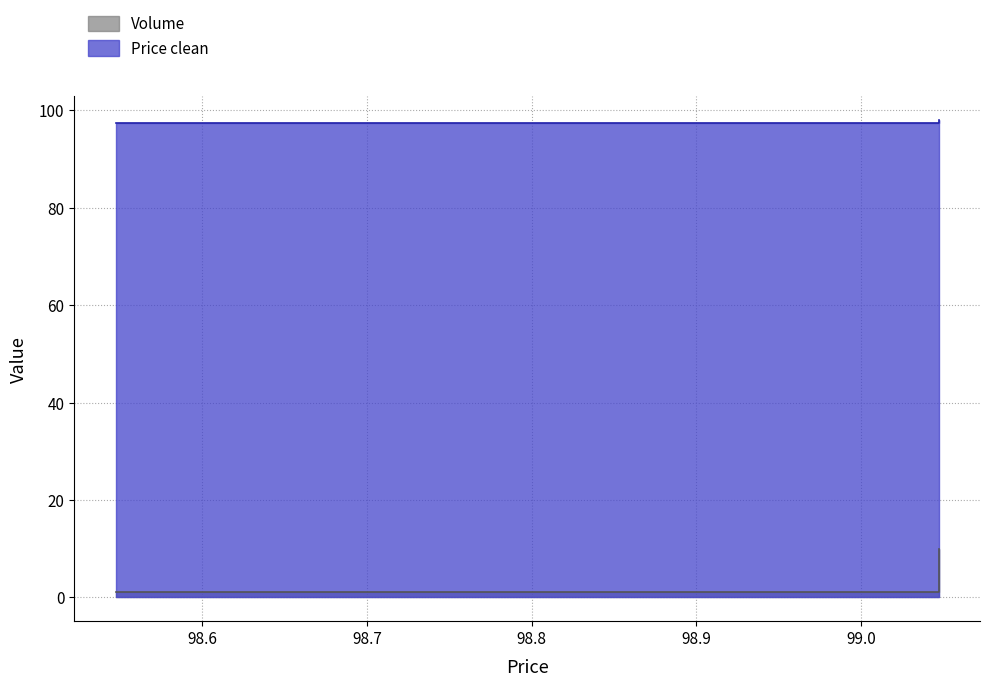

Where is Price clean nearest to the value 97?

98.547222